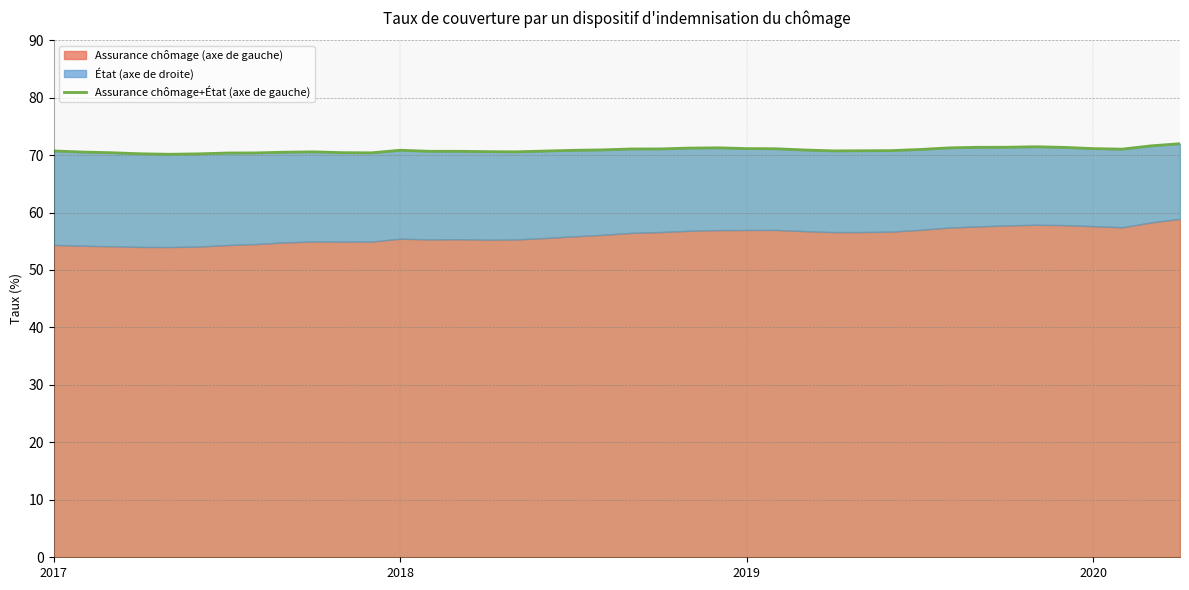

What is the difference between the values at 10 and 36?

0.7